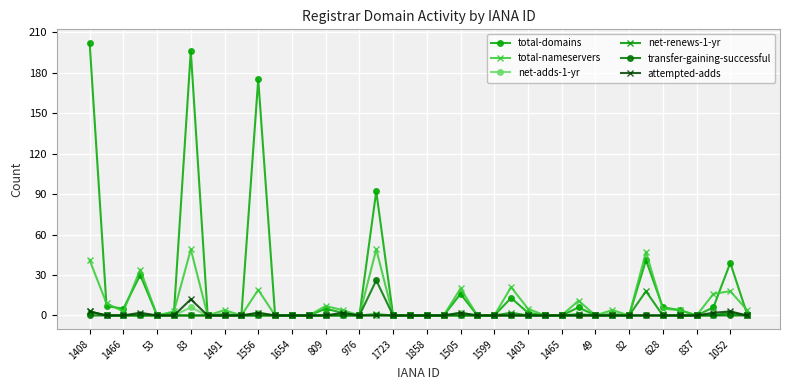

What is the difference between the maximum and second lowest values in the net-adds-1-yr series?

6